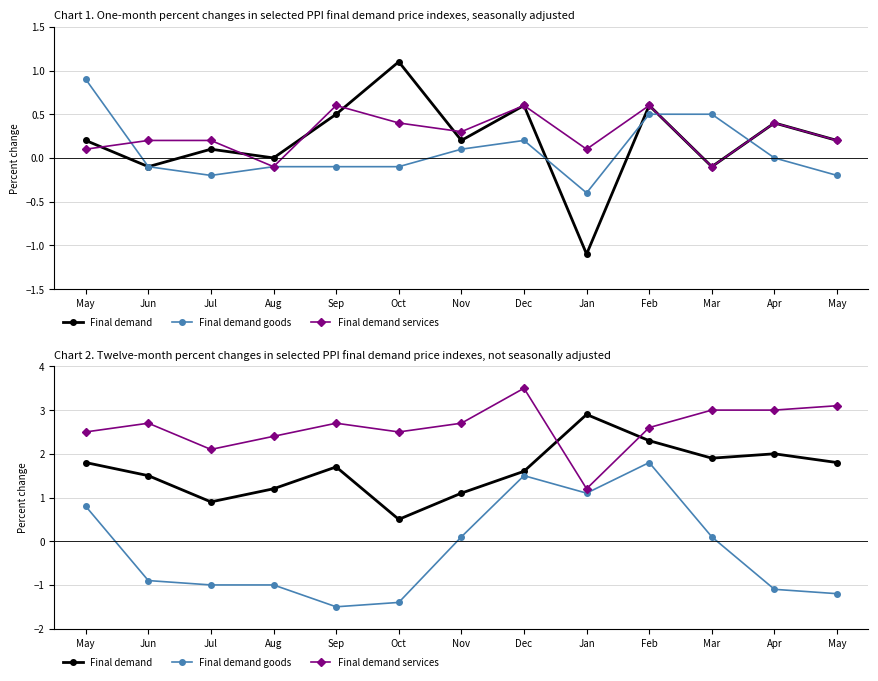

What is the difference between the second highest and minimum values in the Final demand series?

1.8